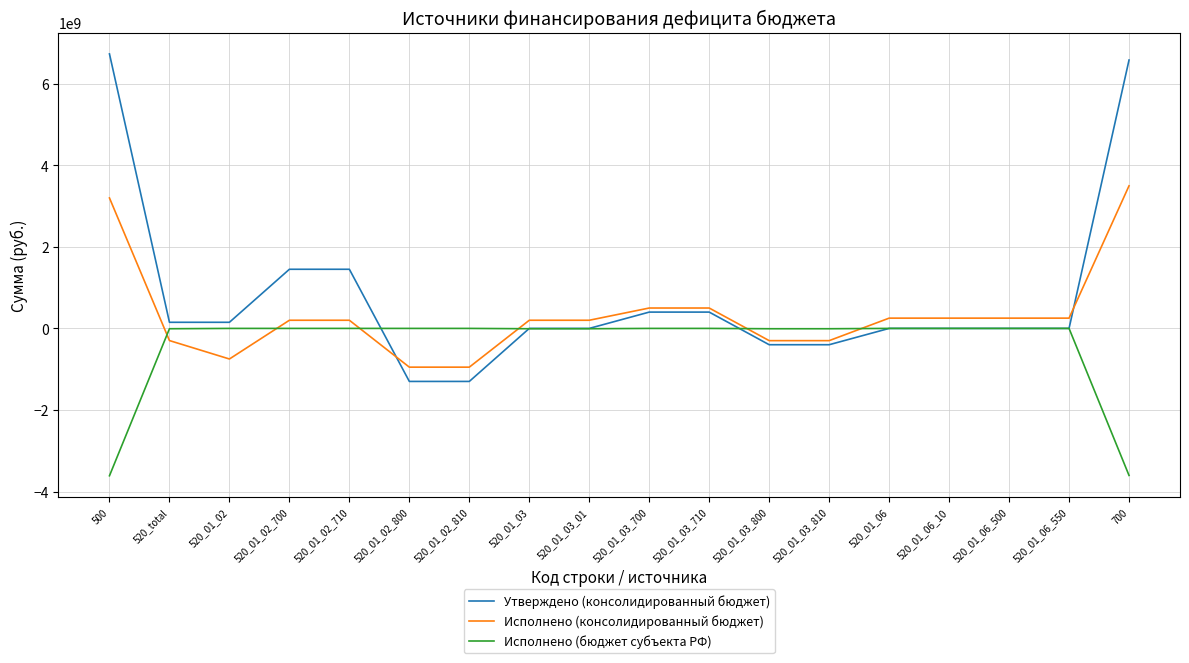

The value of Исполнено (консолидированный бюджет) at 520_01_03_710 is 500000000.0. True or false?

True